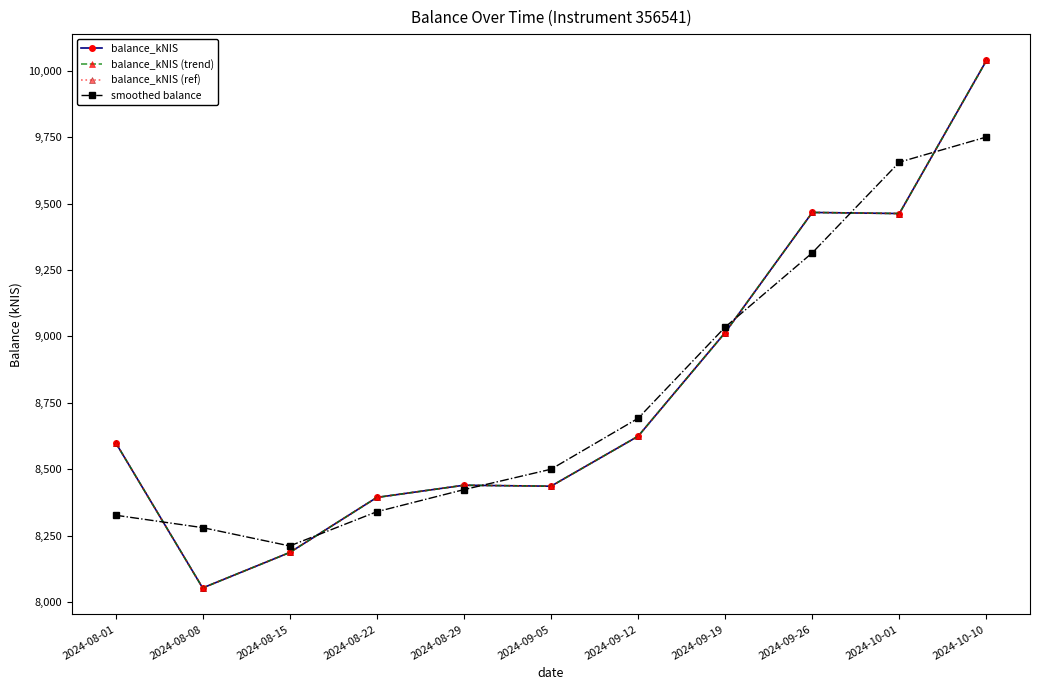

Is this an area chart (filled region under the line)?

No